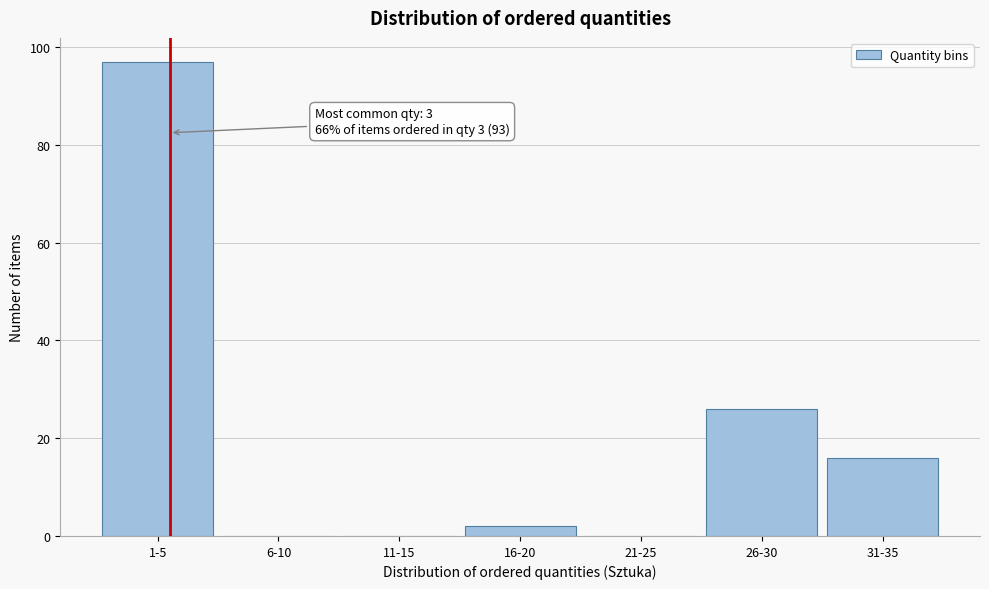

Reading left to right, extract all data points from this chart.

1-5=97	6-10=0	11-15=0	16-20=2	21-25=0	26-30=26	31-35=16